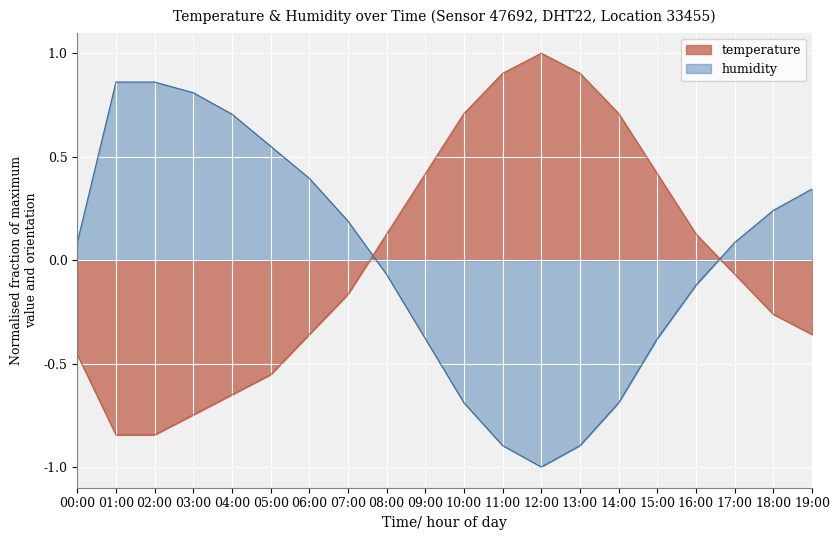

Rank the series at 13:00 from lowest to highest value.

humidity, temperature